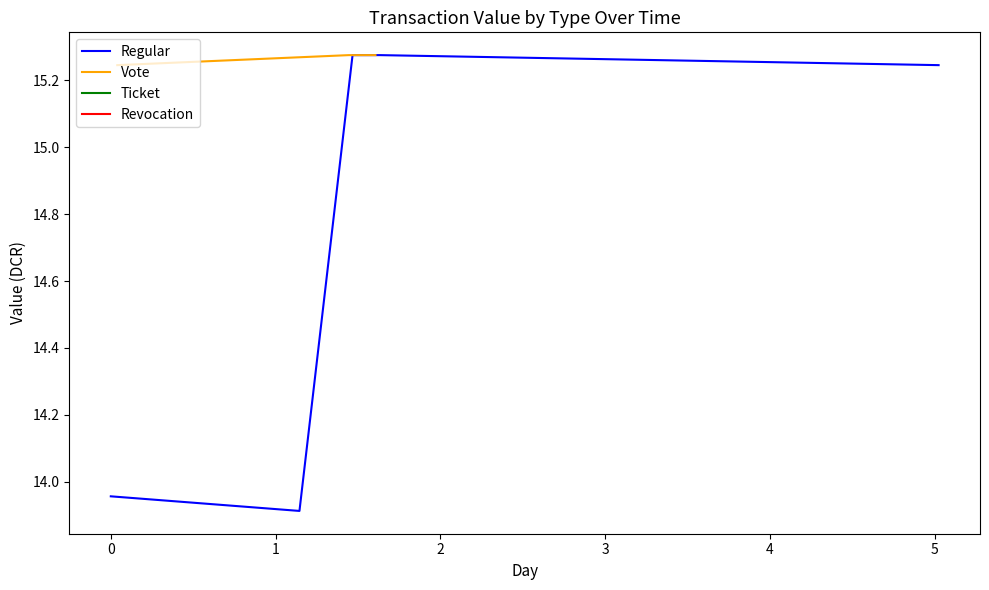

Which category has the highest value across all series?

1